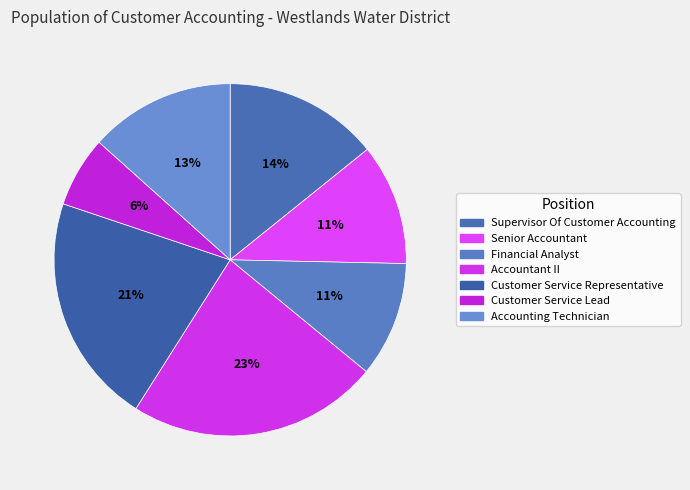

Is it true that Customer Service Representative is 12% of the pie?

False